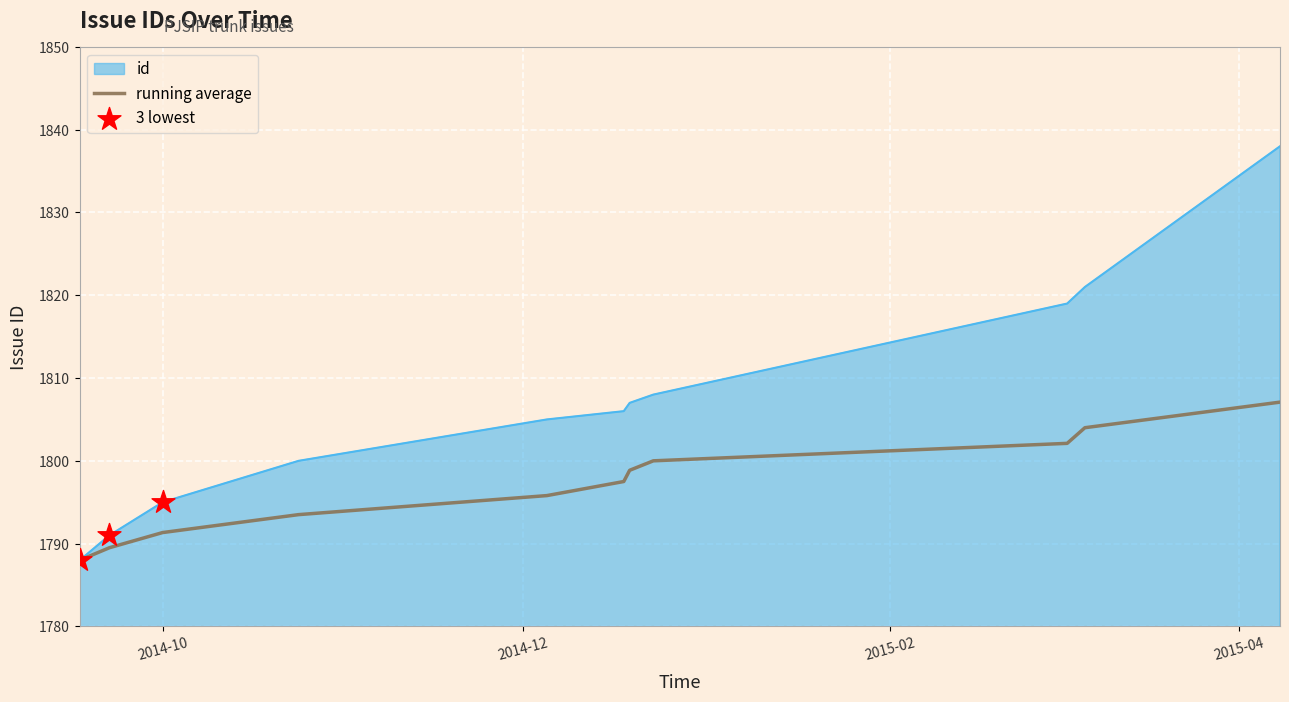

Which series has the largest range (max minus min)?

id